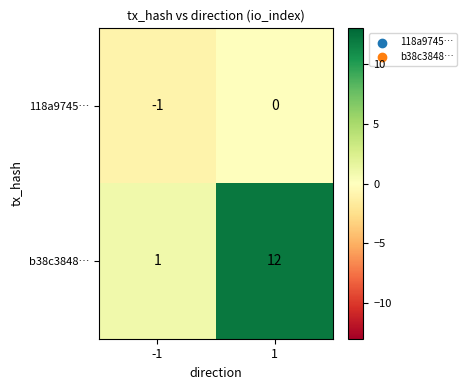

Which category has the highest value across all series?

1